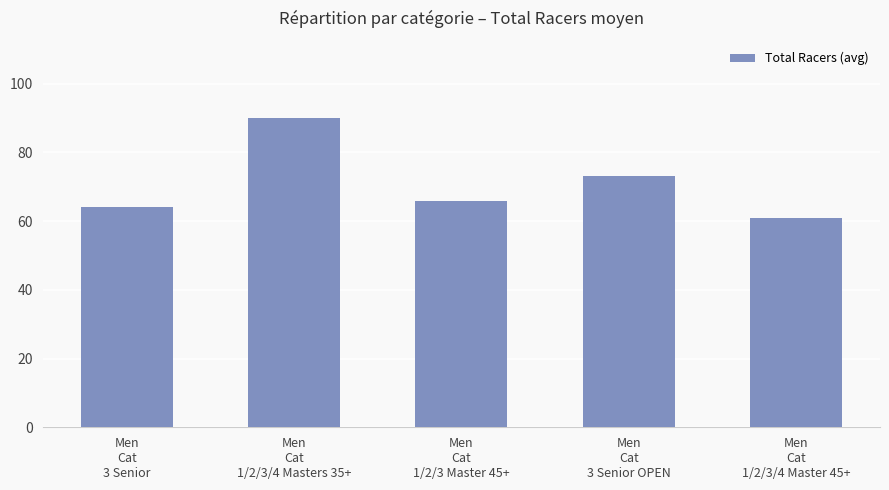

What position from the left is Men
Cat
1/2/3/4 Master 45+?

5